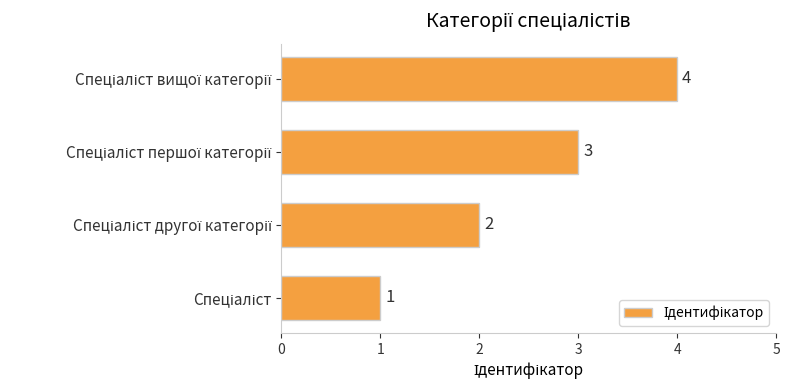

What is the greatest value displayed?

4